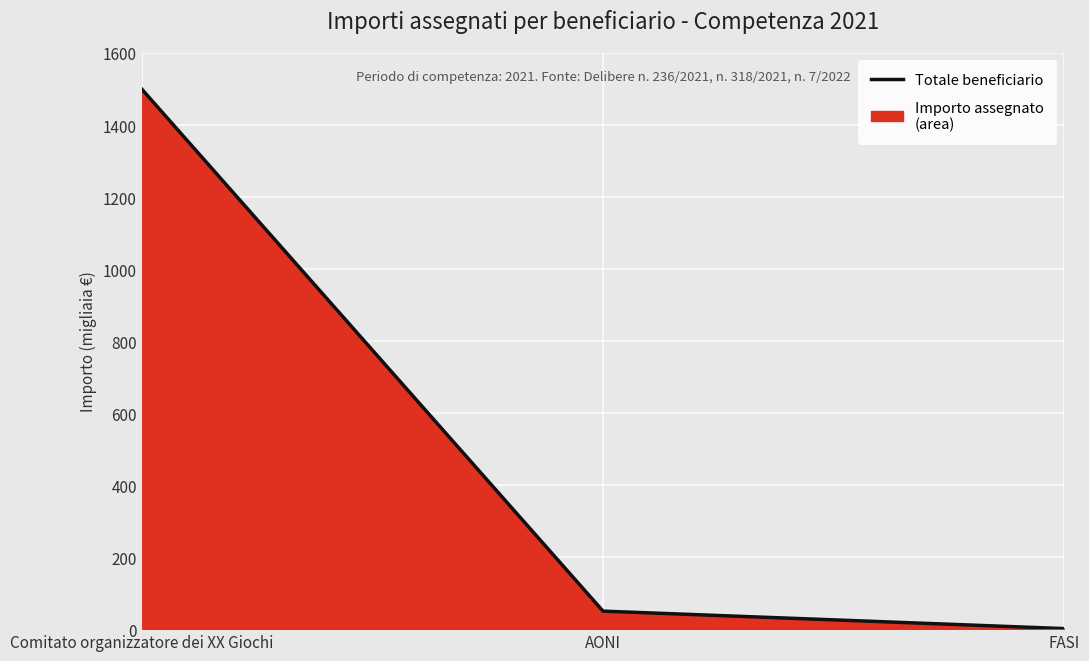

Where does the data first go above 50000?

Comitato organizzatore dei XX Giochi